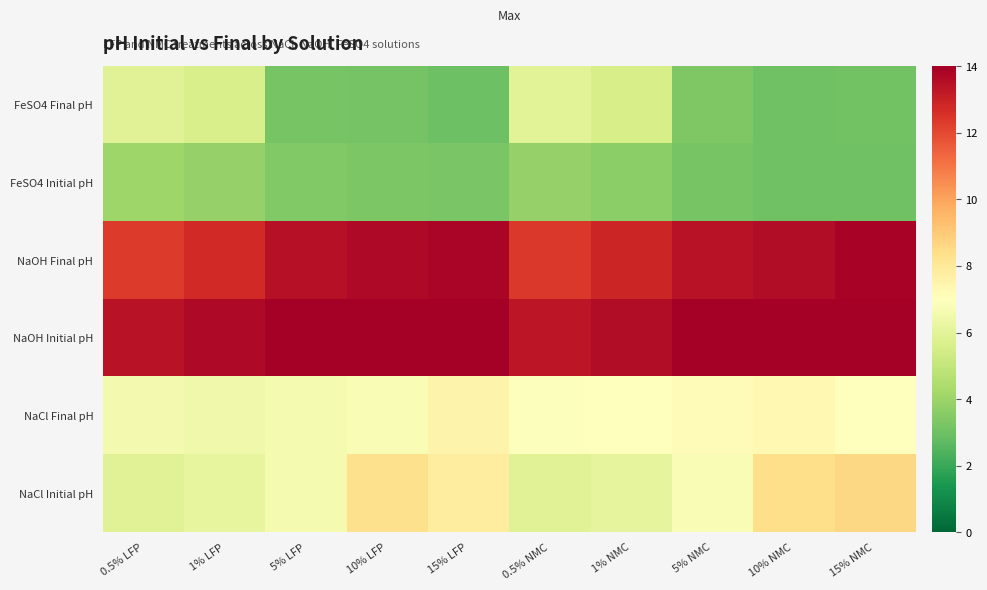

Is it true that NaCl Final pH equals 7.3 at 10% NMC?

True